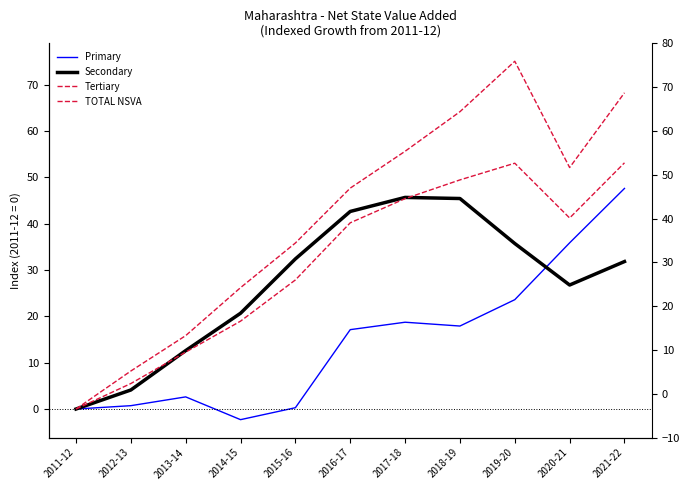

How many lines are shown in the chart?

4